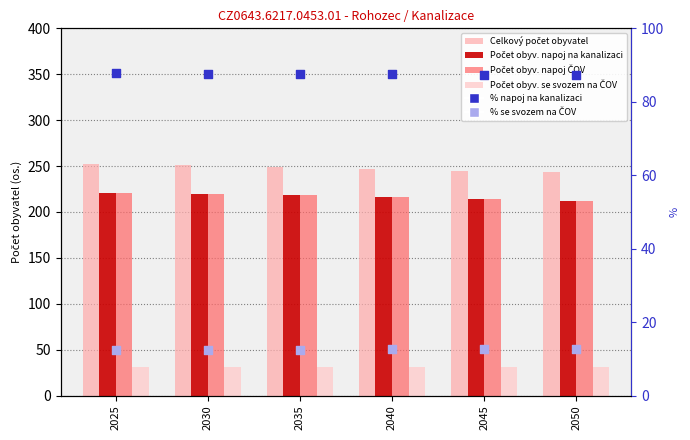

Which series has the largest total across all categories?

Celkový počet obyvatel